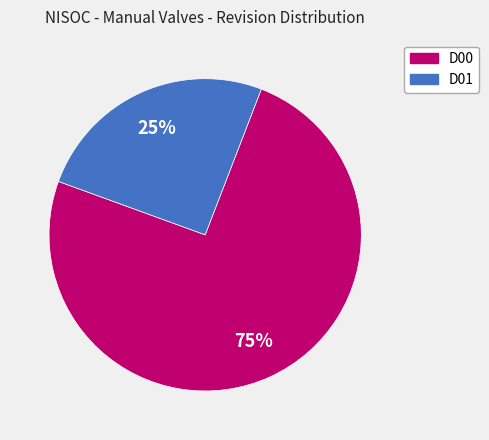

Count the number of slices in the pie.

2